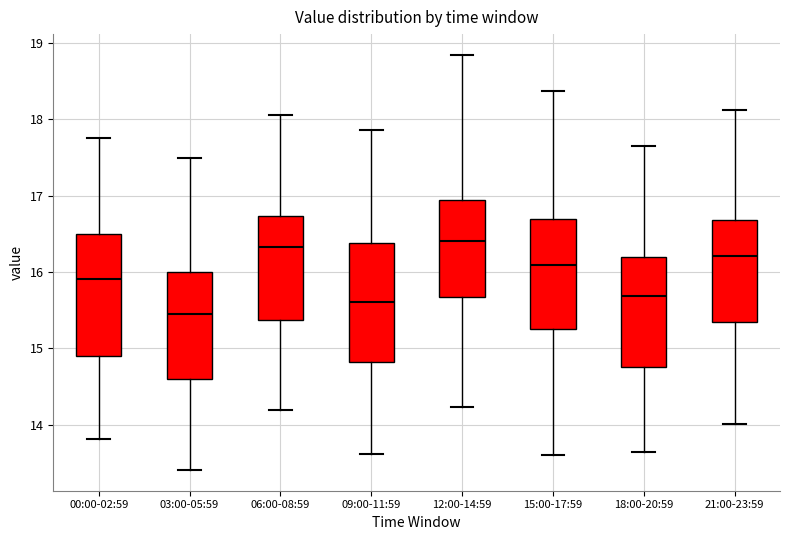

Which box's median line is the lowest?

03:00-05:59